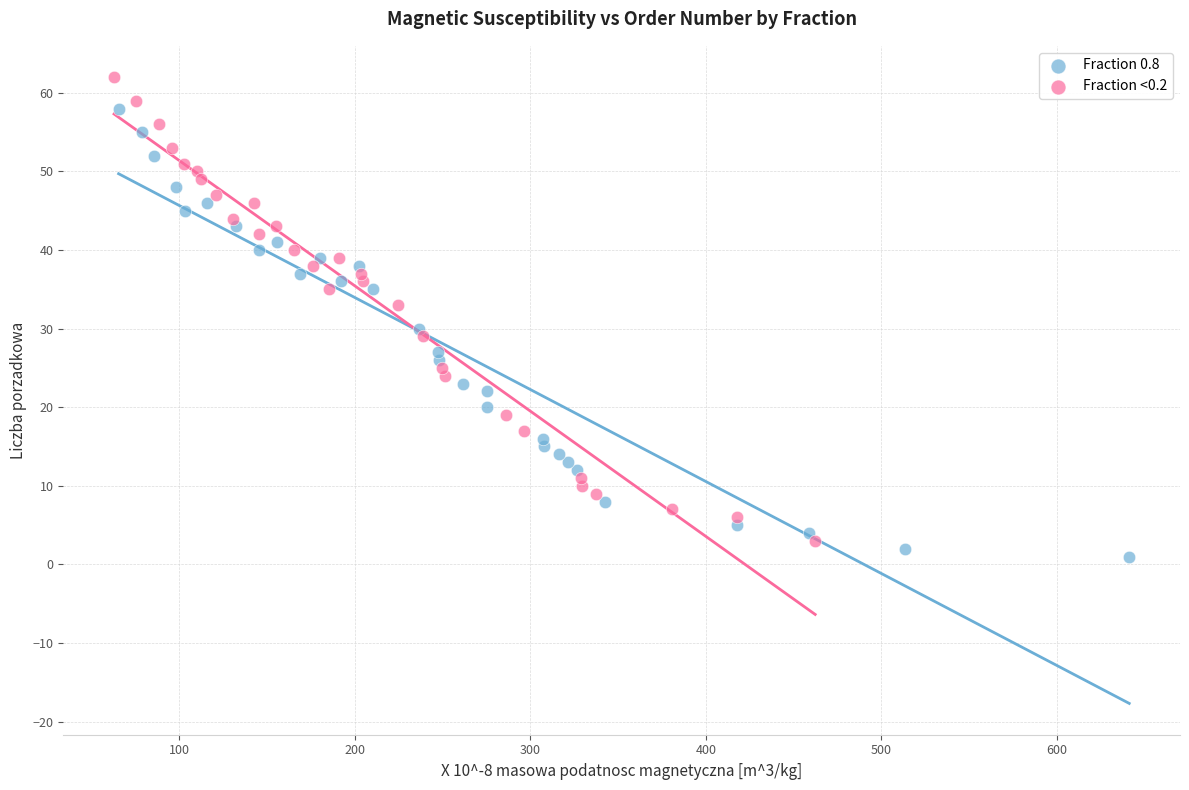

Which series reaches the maximum Y coordinate?

Fraction <0.2